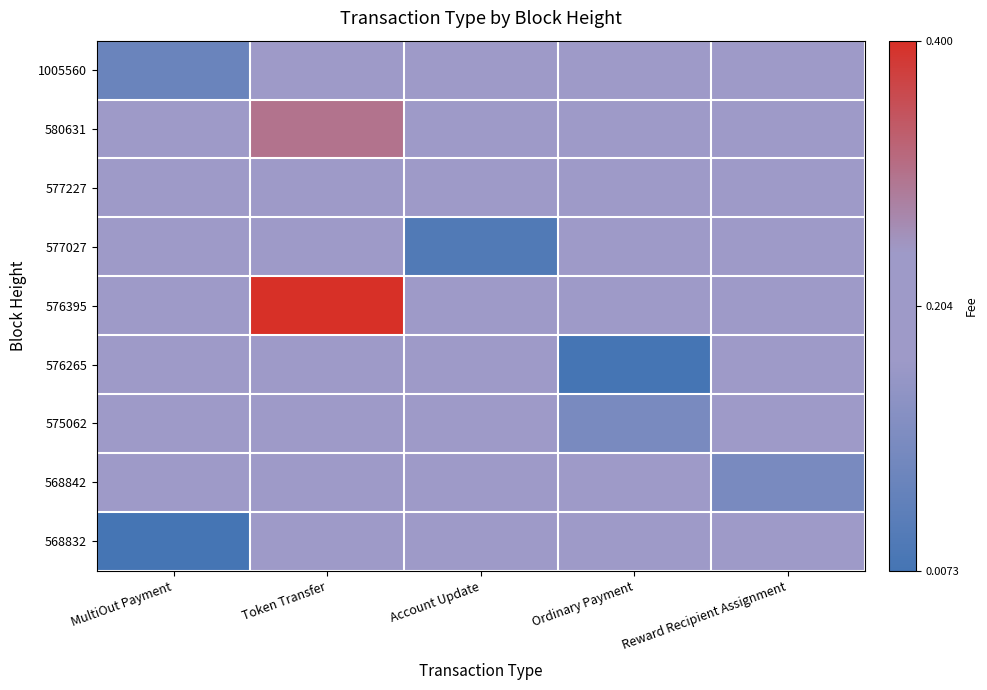

Rank the series at Reward Recipient Assignment from highest to lowest value.

1005560, 580631, 577227, 577027, 576395, 576265, 575062, 568832, 568842